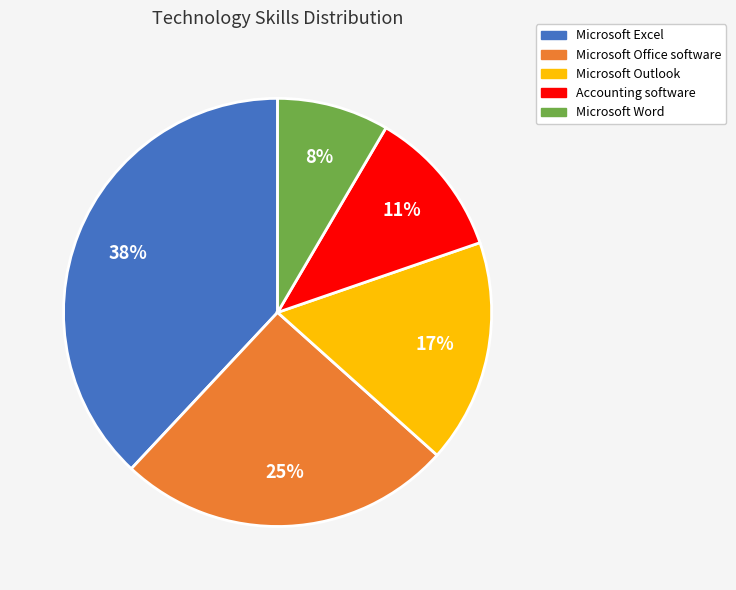

Which slice is the smallest?

Microsoft Word